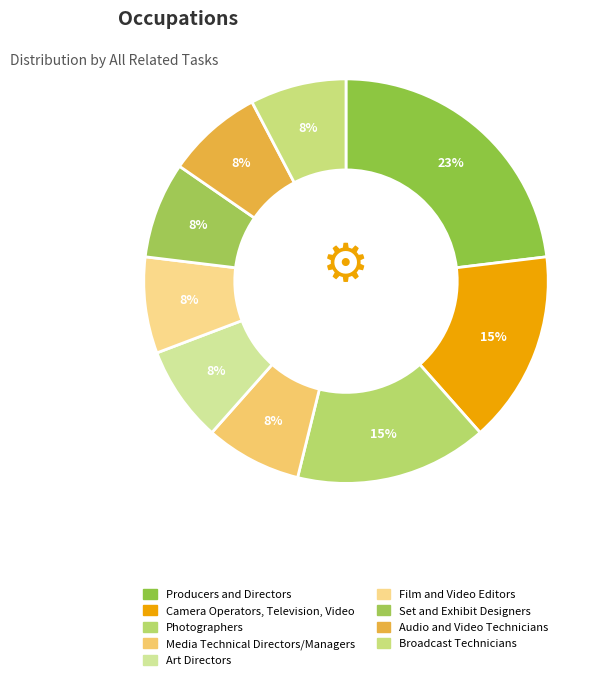

Is it true that Broadcast Technicians is 8% of the pie?

True